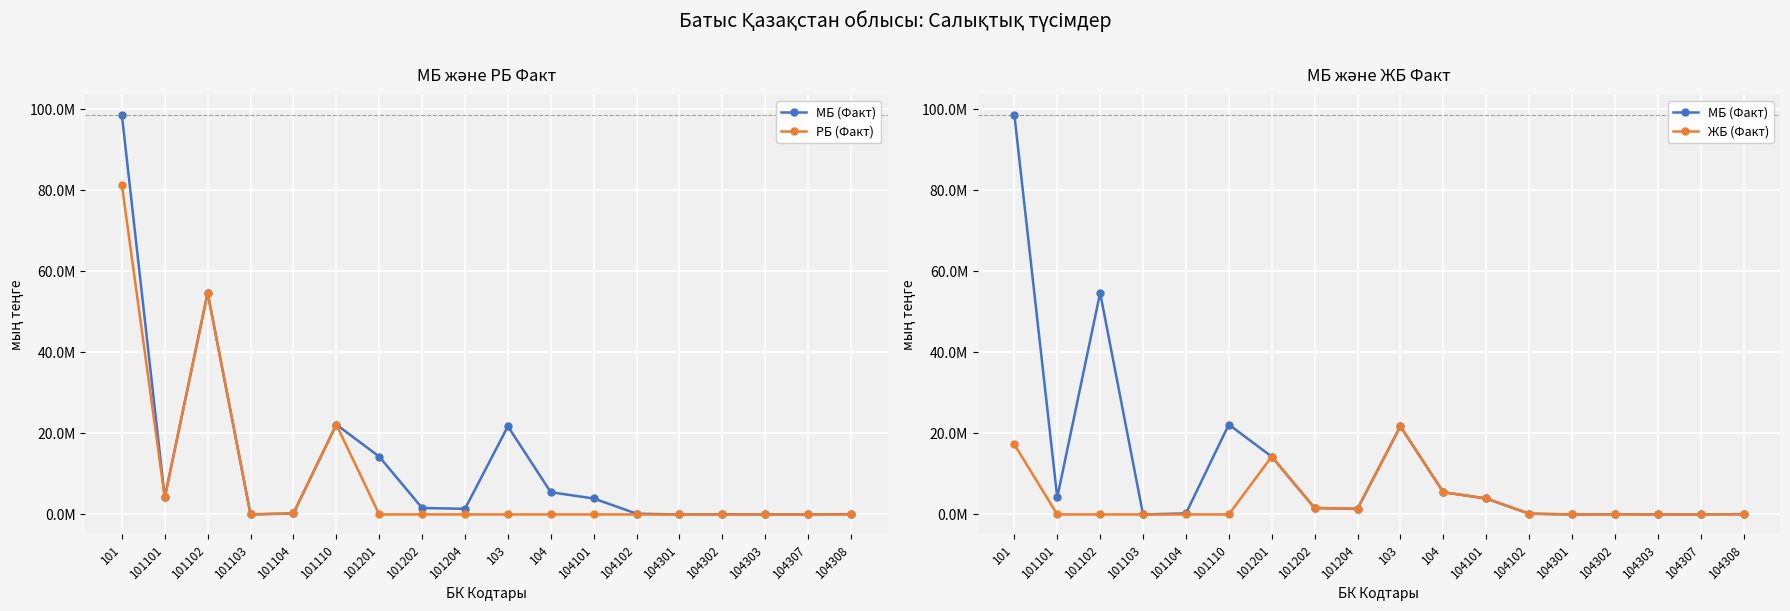

How many data points does each series have?

18